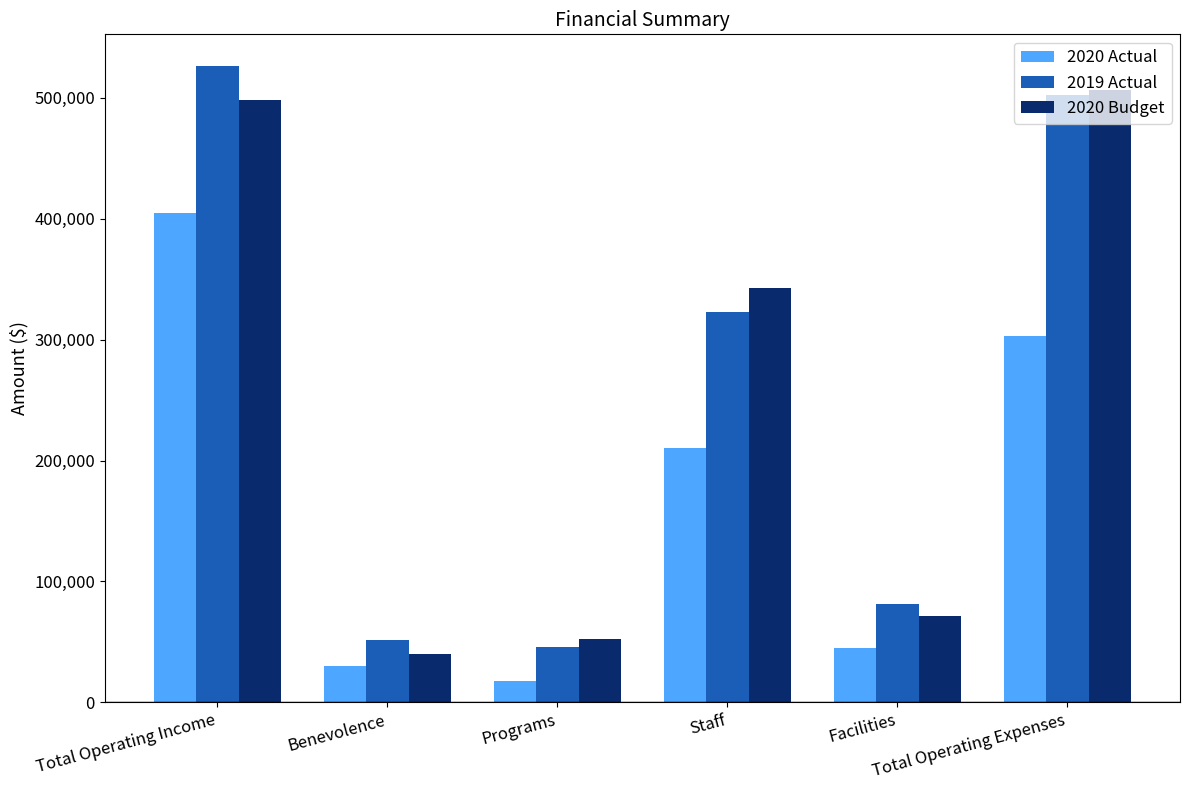

True or false: 2019 Actual has a value of 501862 at Total Operating Expenses.

True